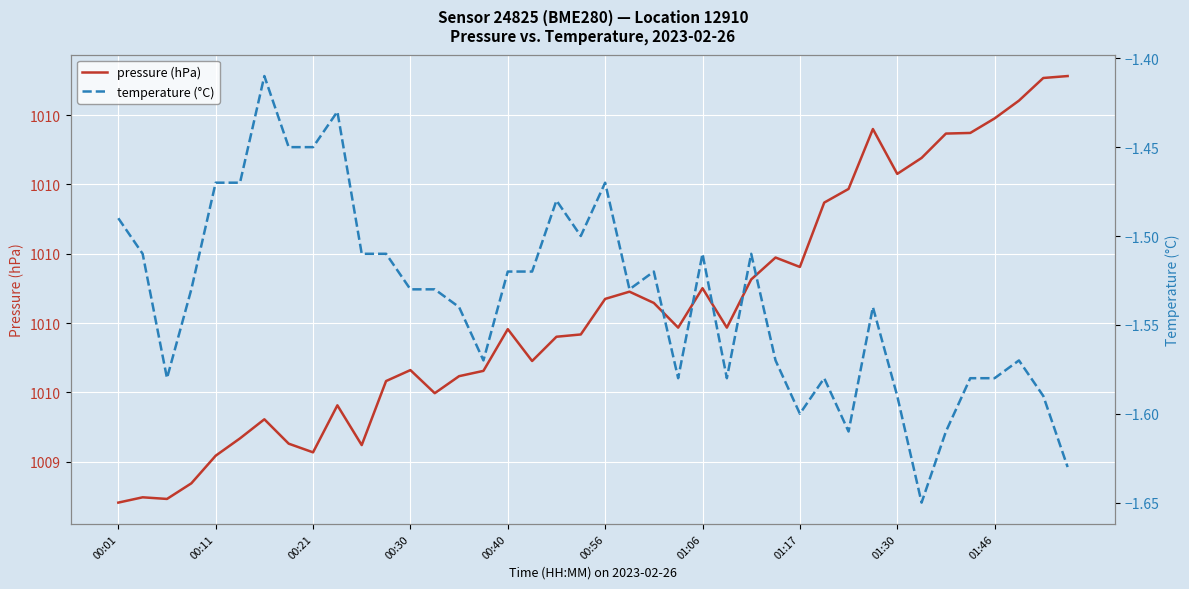

At how many categories does at least one series exceed 164?

40